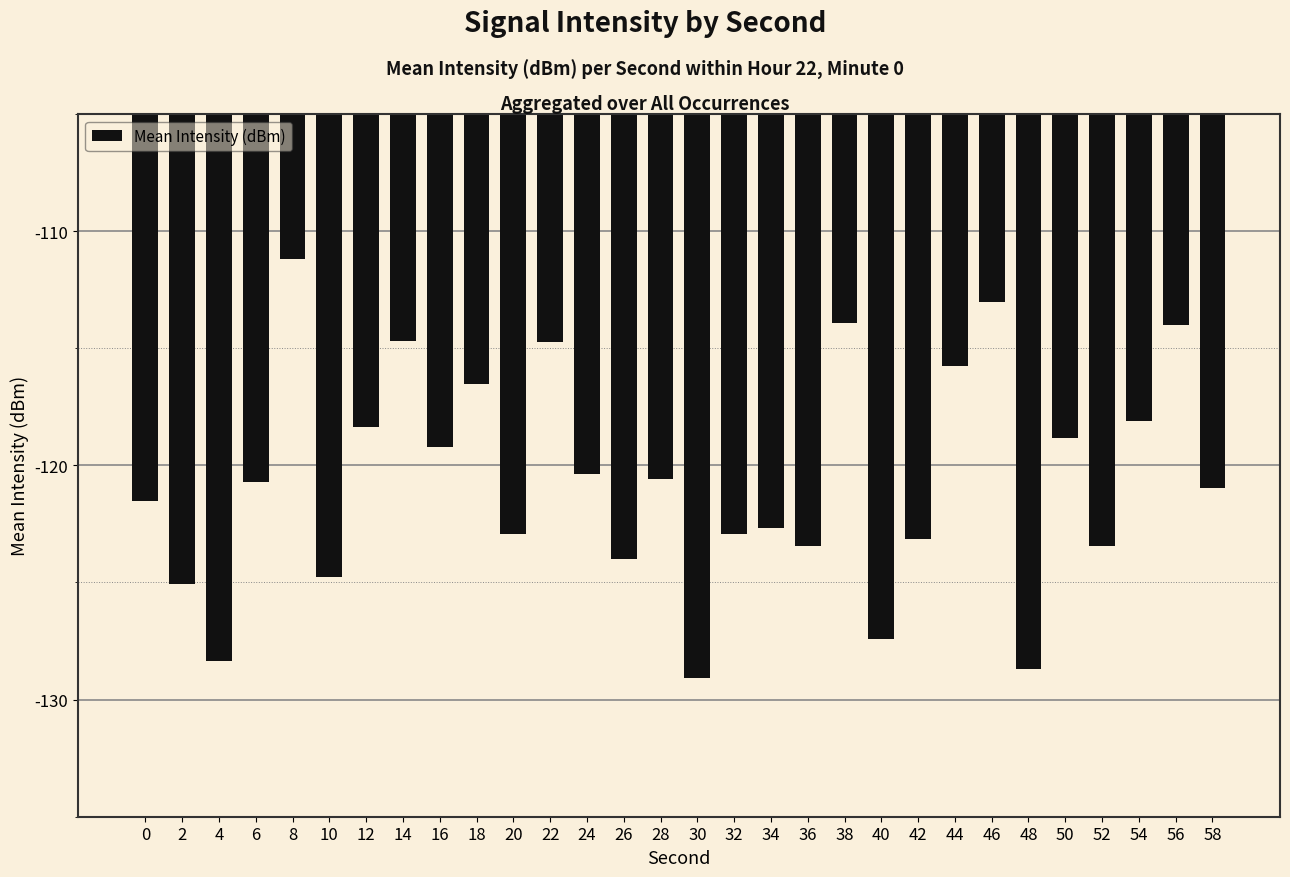

What is the value of the 1st bar from the left?

-121.5